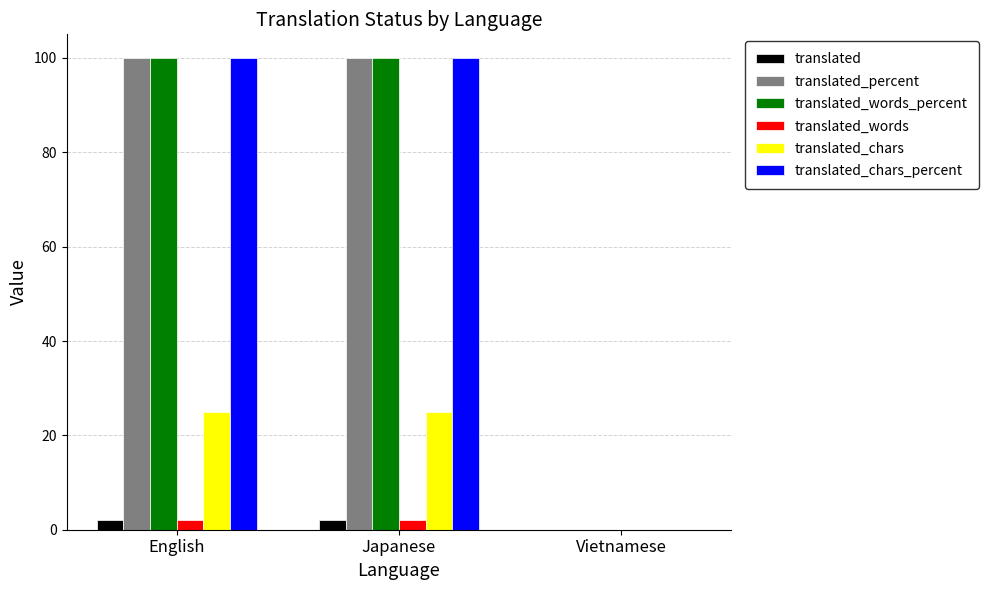

What is the maximum value shown in the chart?

100